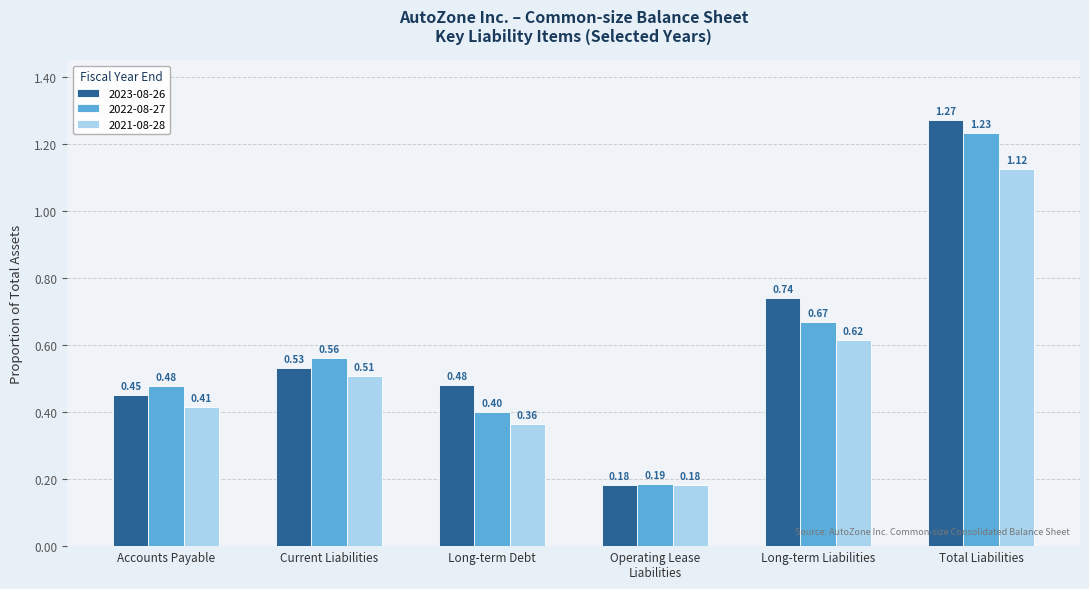

Between Current Liabilities and Long-term Debt, which series saw the biggest shift?

2022-08-27